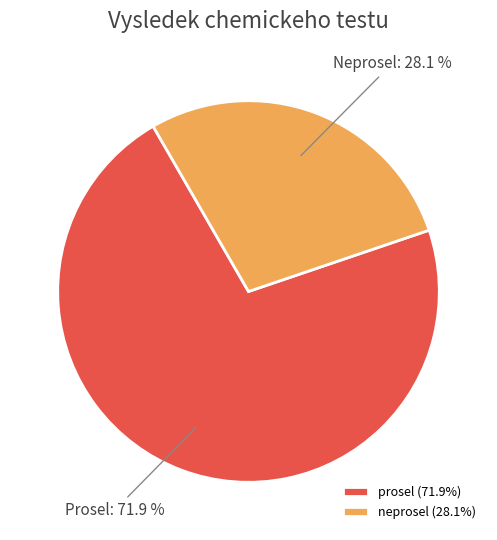

Which category has the biggest portion of the pie?

prosel